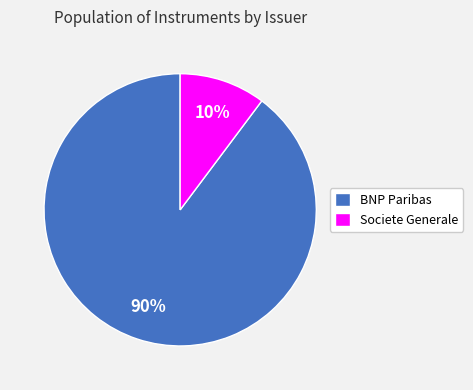

To the nearest percent, what portion does BNP Paribas represent?

90%